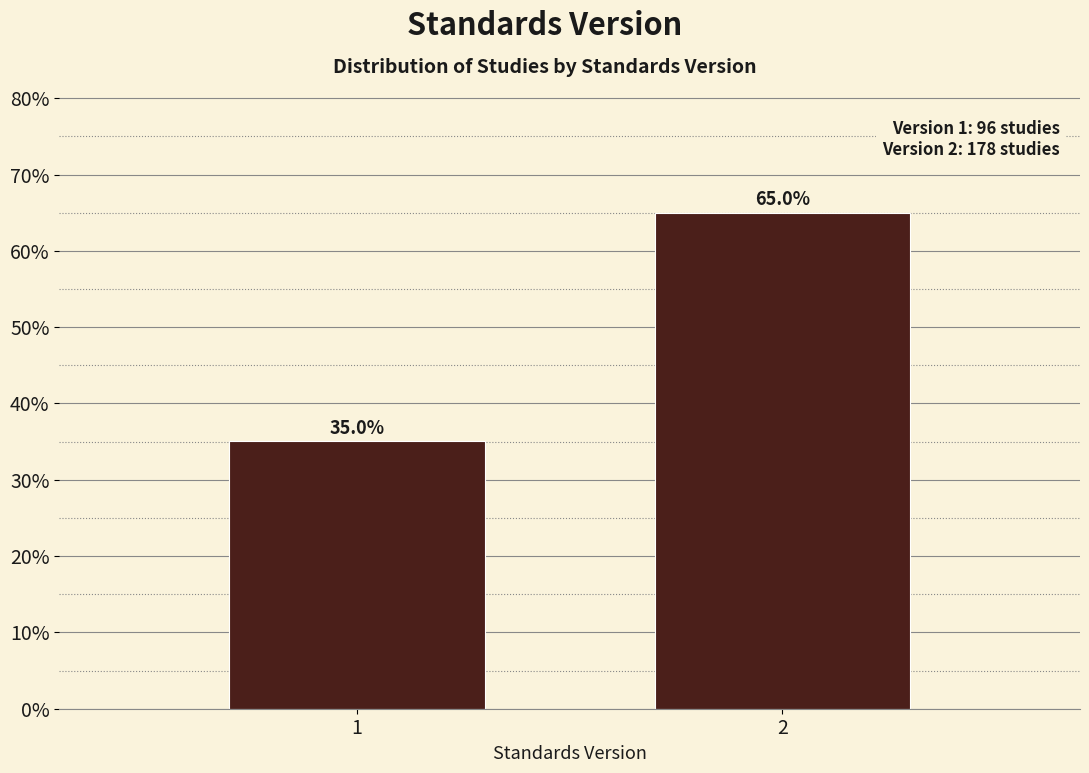

Reading left to right, what are all the values shown in this chart?

1=35.0	2=65.0